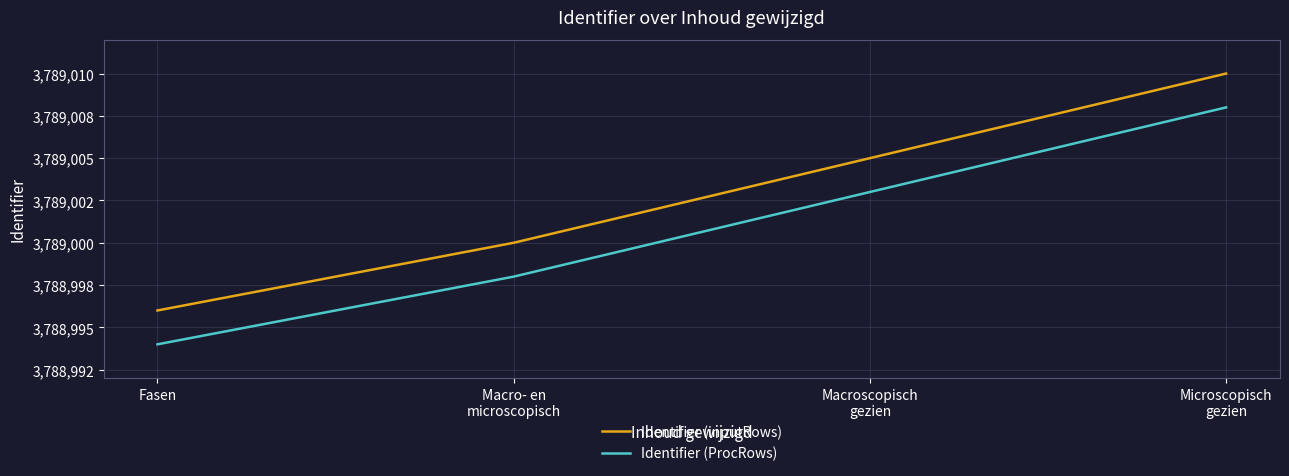

What is the difference between the Identifier (inputRows) values at Microscopisch
gezien and Fasen?

14